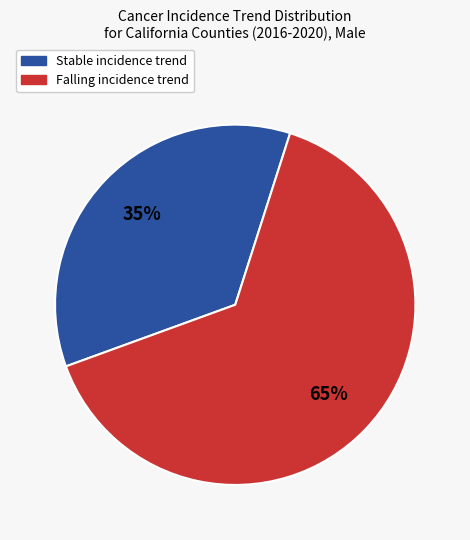

Is there a majority slice in this chart?

Yes